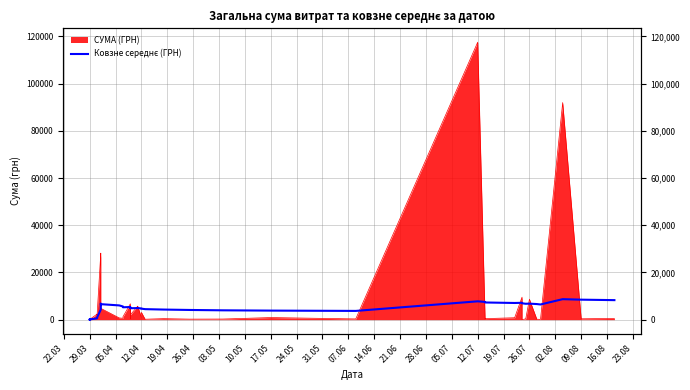

Reading right to left, transcribe all the data shown in this chart.

8264.1	8463.3	8676.5	6424.5	6600.3	6783.2	6727.9	6922.0	7138.0	7060.8	7269.3	7505.3	7765.5	3698.7	3829.4	3947.3	4101.3	4270.2	4445.0	4648.4	4727.2	4930.8	4888.4	4840.1	5015.9	5009.2	5341.1	5236.6	5571.6	6025.6	6556.7	6753.7	4300.2	888.3	722.7	551.9	98.9	98.6	98.9	97.8